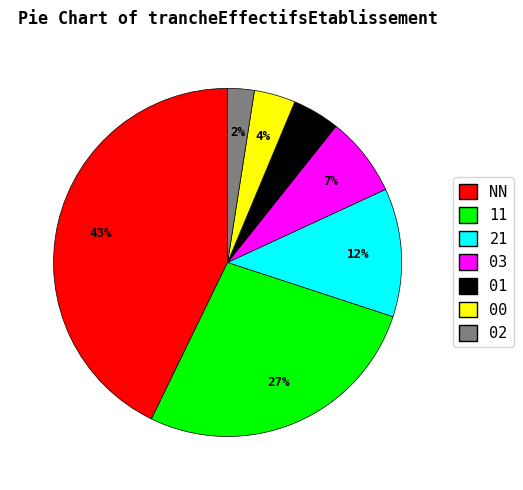

To the nearest percent, what is the average slice percentage?

14%